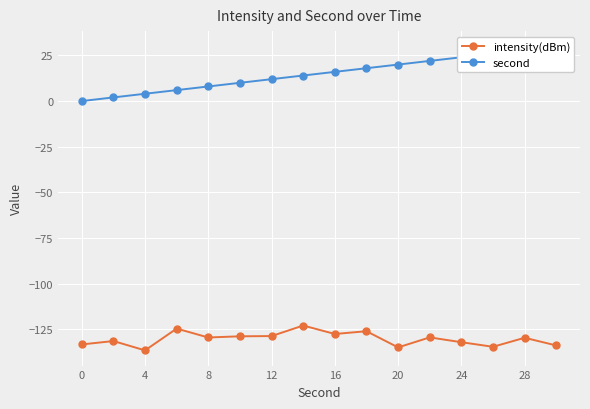

What is the highest value of the intensity(dBm) series?

-123.0